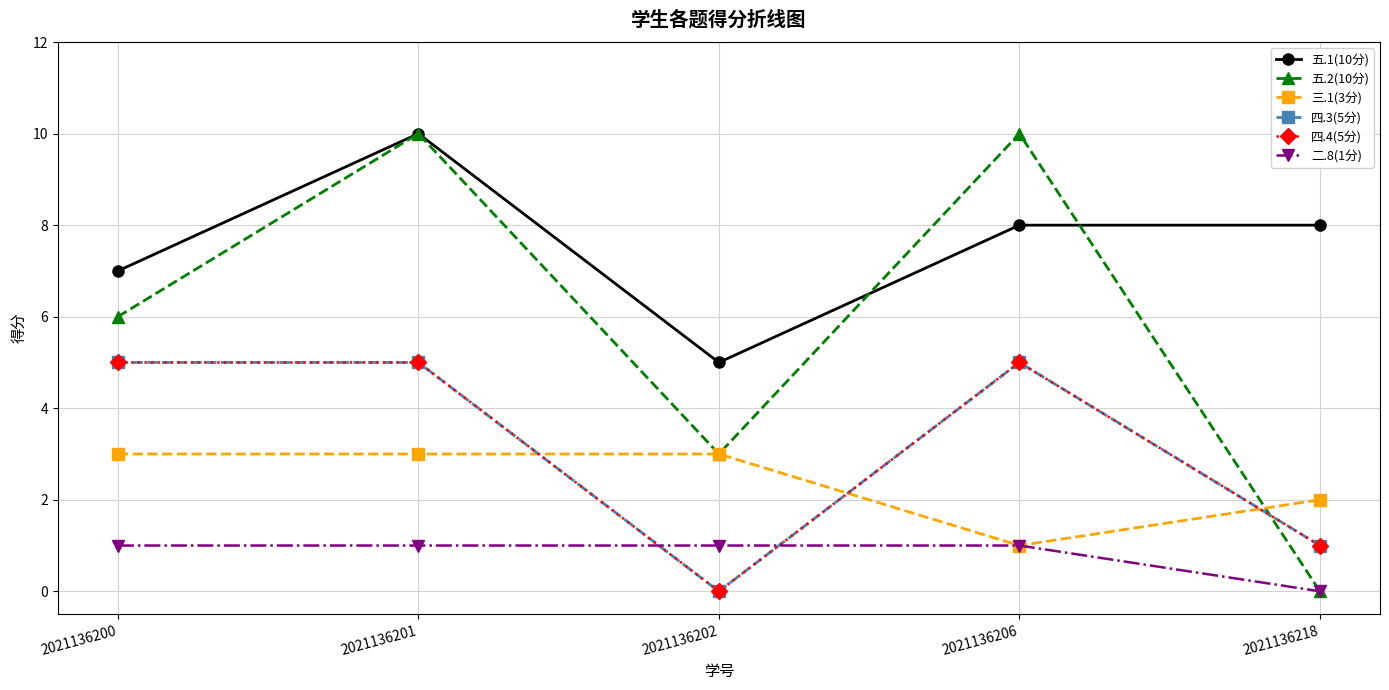

What is the difference between the maximum and minimum values in the 三.1(3分) series?

2